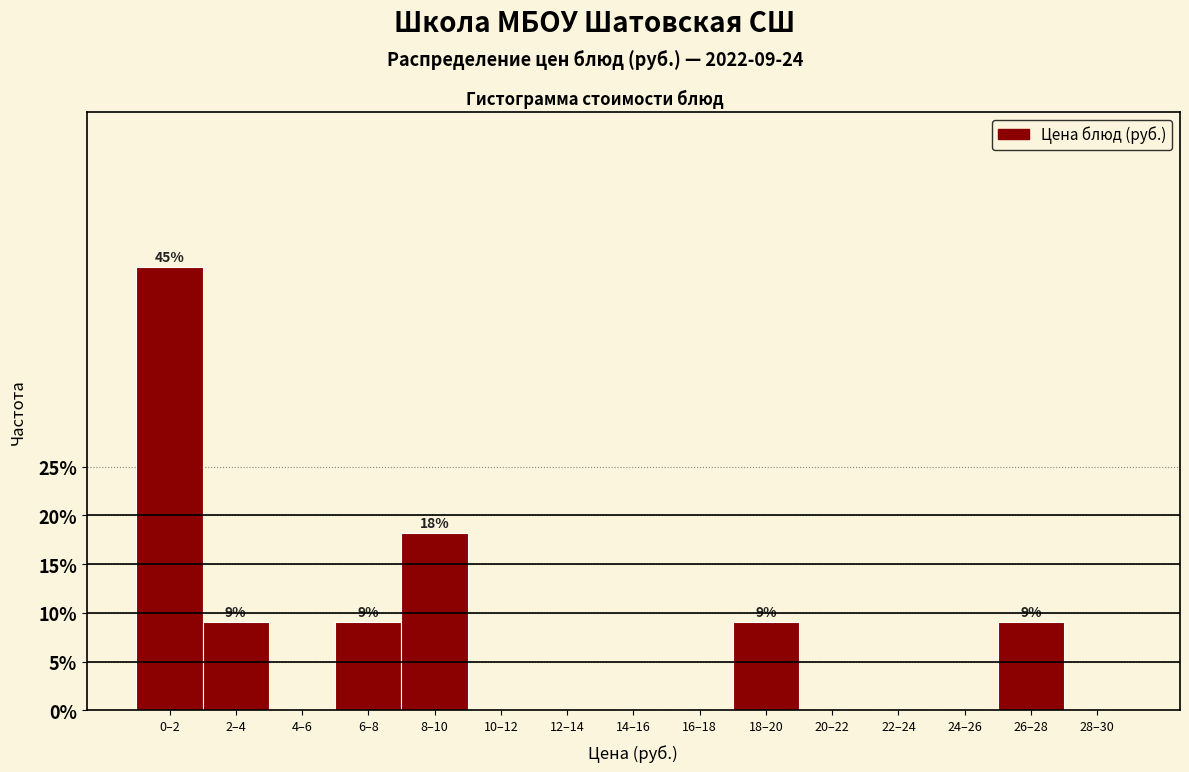

Reading left to right, list all the values displayed in this chart.

0–2=45.5	2–4=9.1	4–6=0.0	6–8=9.1	8–10=18.2	10–12=0.0	12–14=0.0	14–16=0.0	16–18=0.0	18–20=9.1	20–22=0.0	22–24=0.0	24–26=0.0	26–28=9.1	28–30=0.0